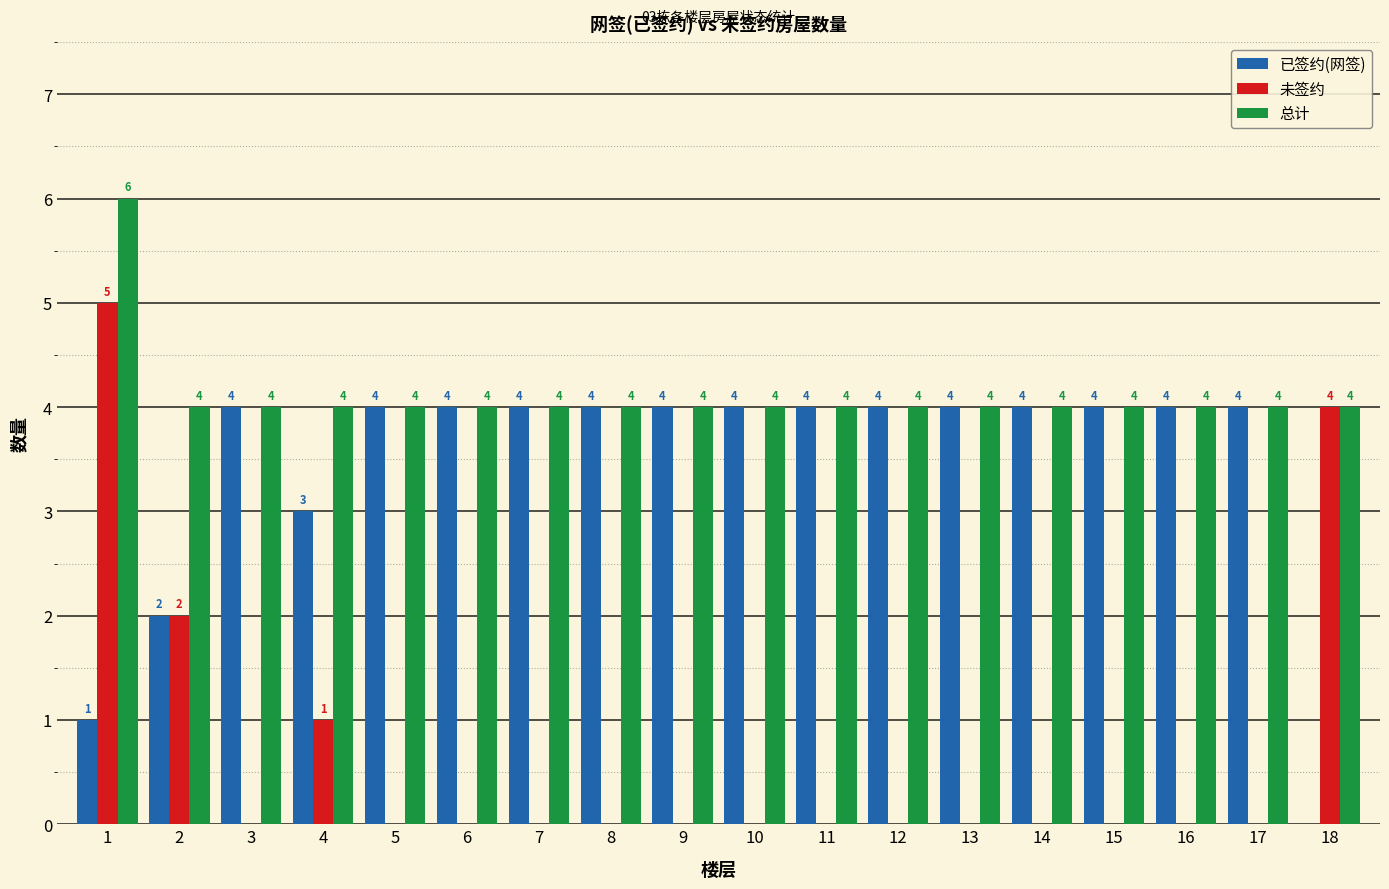

Is the value of 未签约 at 1 greater than the value of 总计 at 9?

Yes